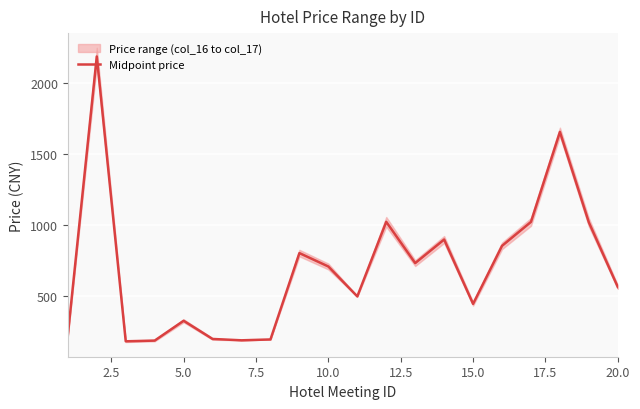

What is the lowest value of the Midpoint price series?

183.0